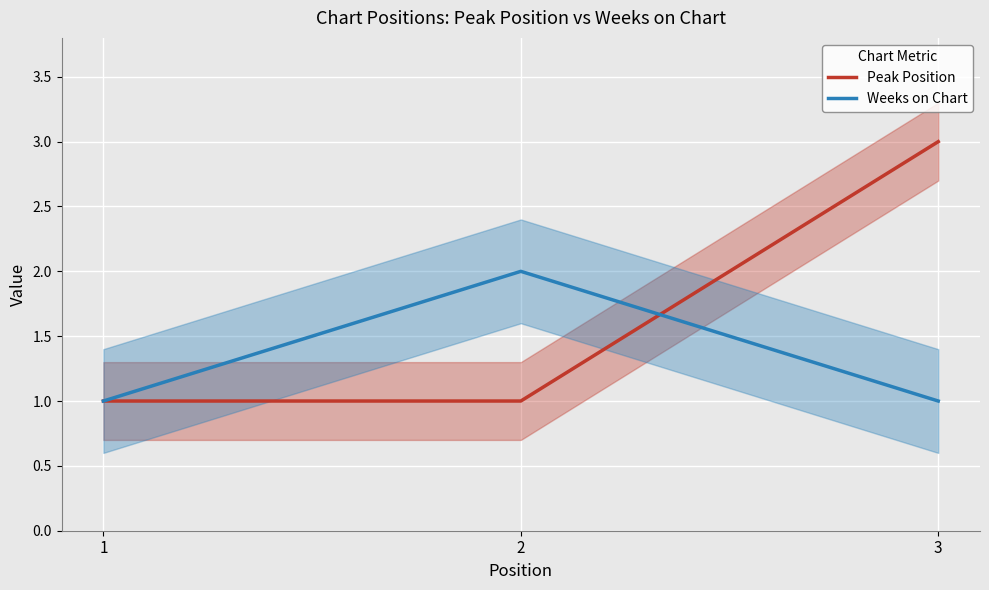

Which category has the lowest value in the Peak Position series?

1